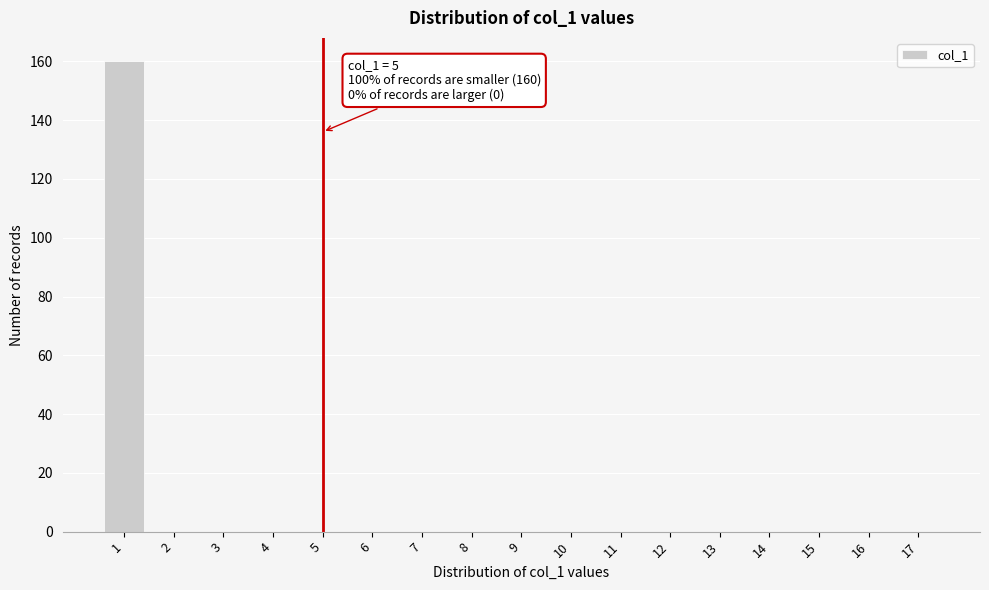

Reading left to right, transcribe all the data shown in this chart.

1=160	2=0	3=0	4=0	5=0	6=0	7=0	8=0	9=0	10=0	11=0	12=0	13=0	14=0	15=0	16=0	17=0